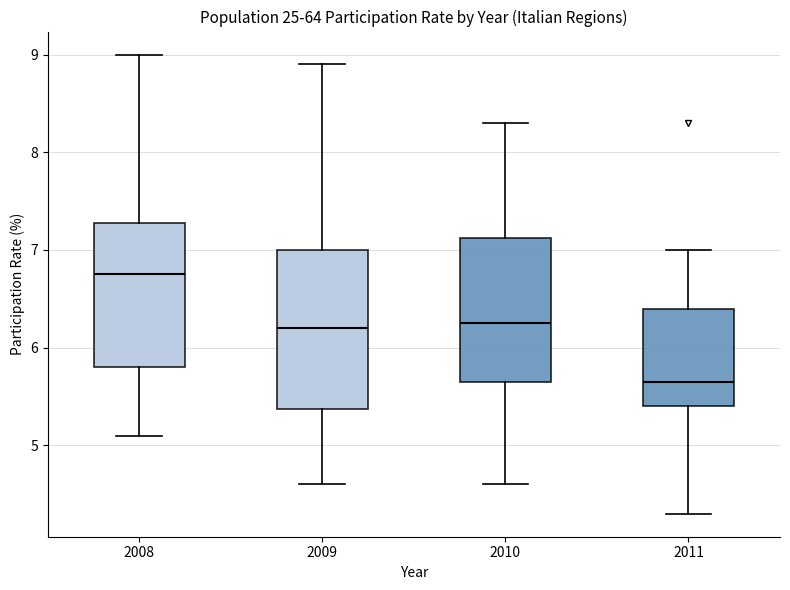

Where does the upper whisker of the box at x = 2008 end on the y-axis? The values are not printed on the chart, so give them approximately, as read against the axis.

9.0